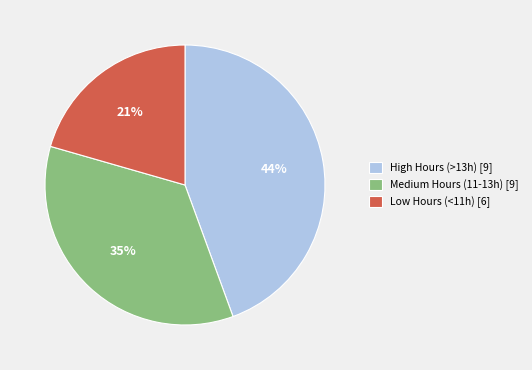

Approximately how many times larger is the value at Low Hours (<11h) [6] compared to High Hours (>13h) [9]?

0.5